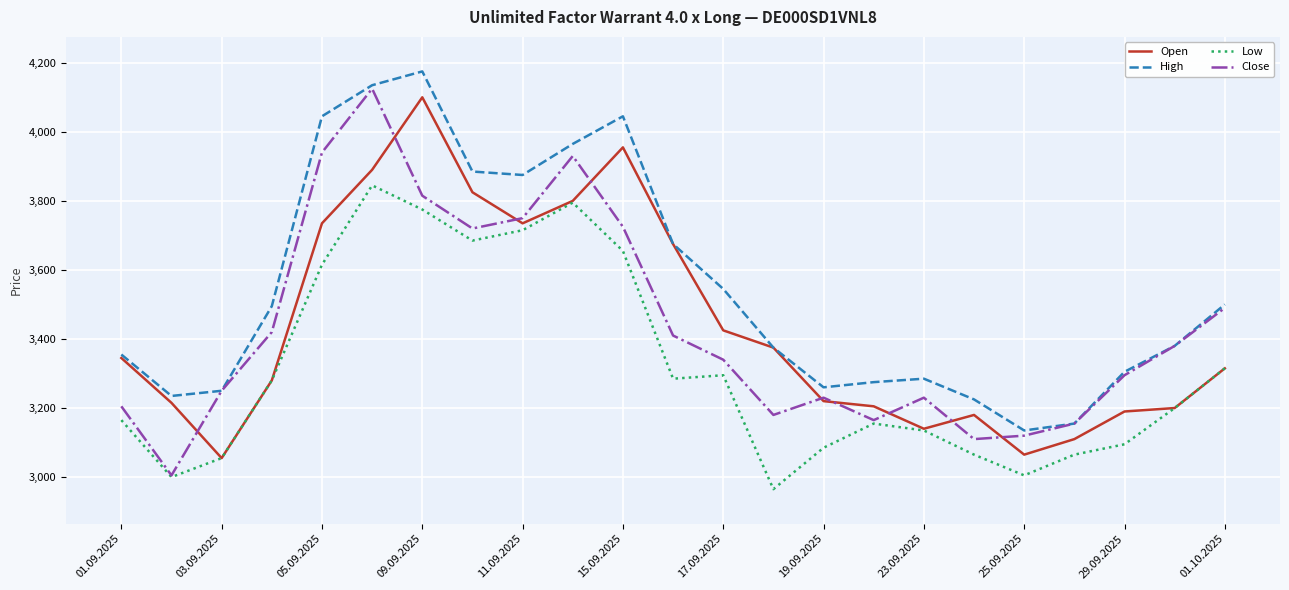

What is the highest value of the High series?

4175